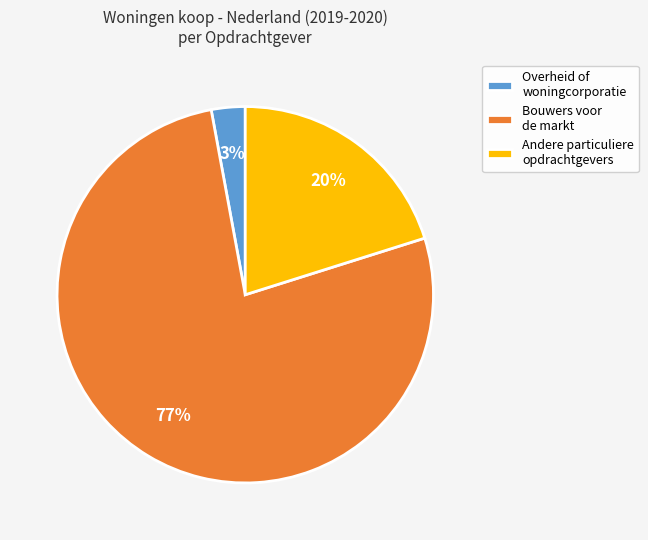

Count the number of slices in the pie.

3